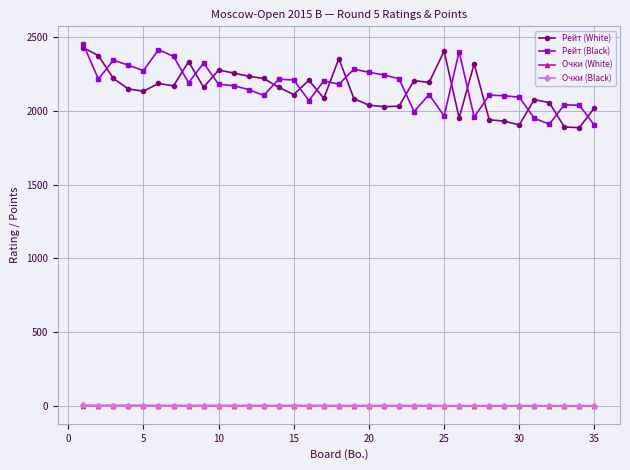

What is the value of the Рейт (Black) point at the 30th from the left?

2093.0